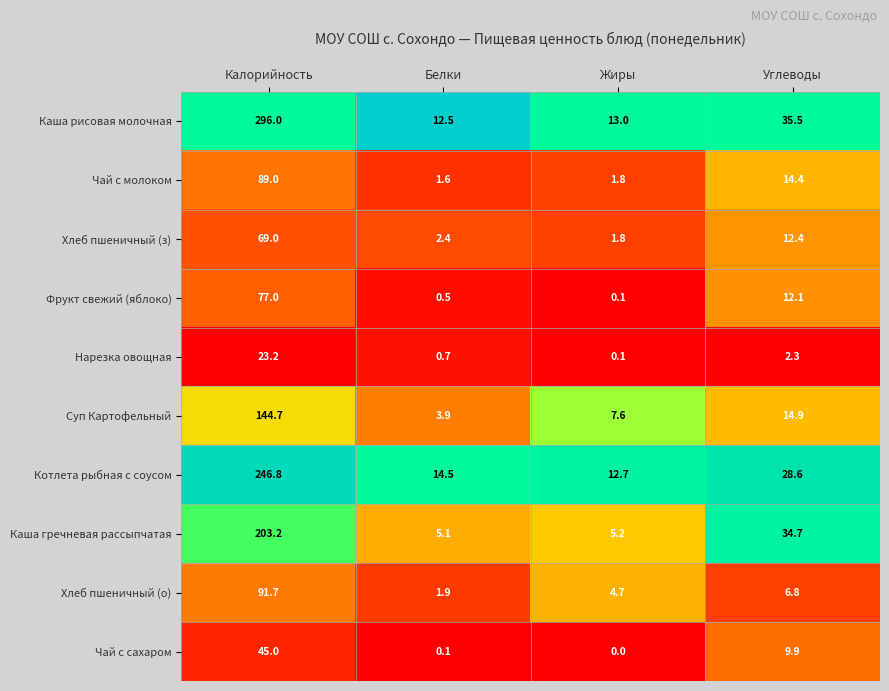

Which series has the largest total across all categories?

Каша рисовая молочная